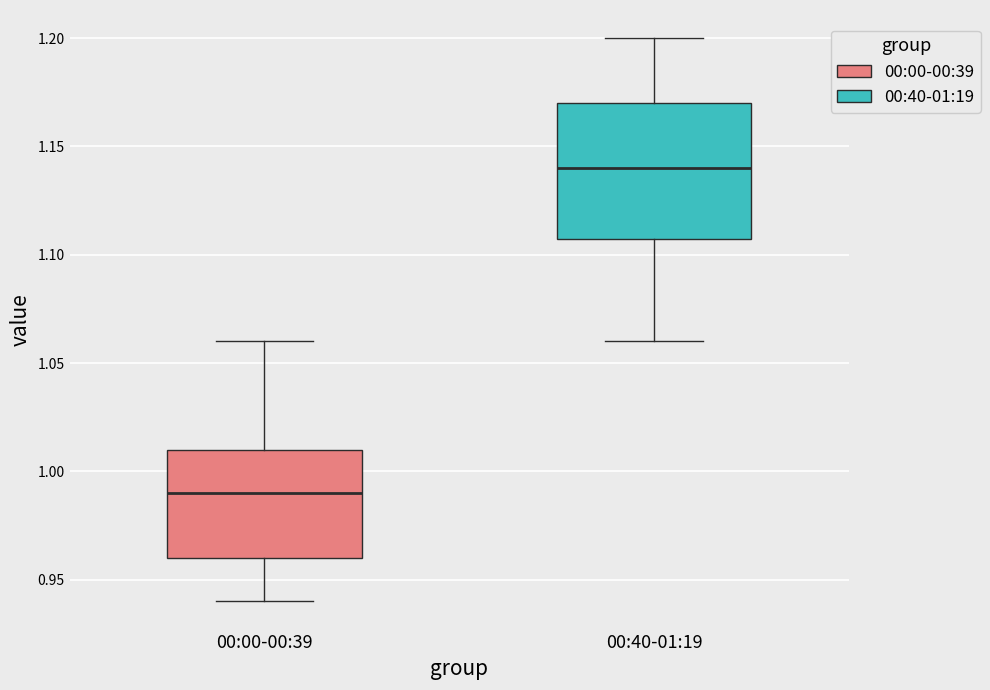

Which box's median line is the highest?

00:40-01:19